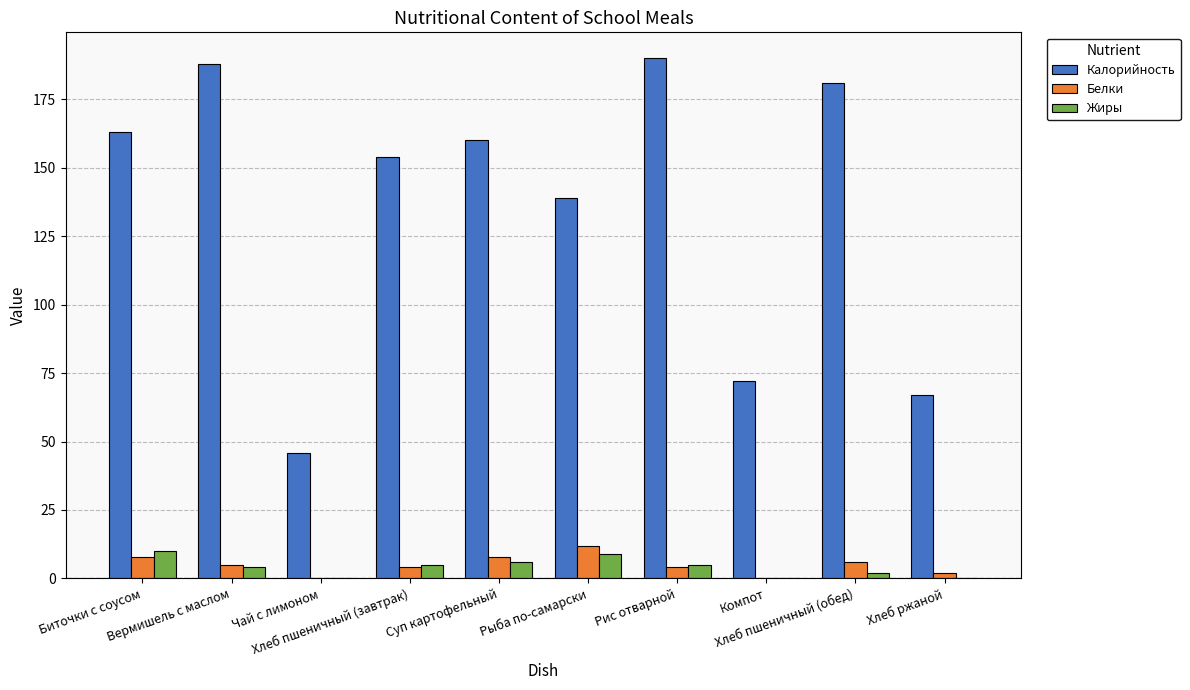

Which series has the largest total across all categories?

Калорийность